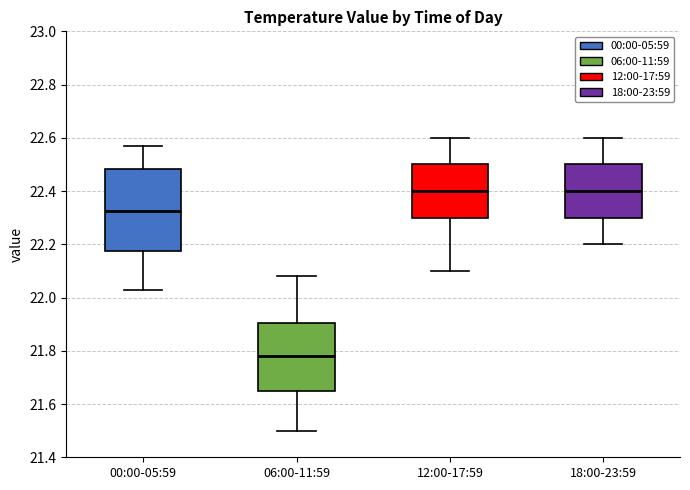

Reading left to right, transcribe this box plot: for each box, give where its median line is, the range the box spans, and where its two whiskers end, as read against the y-axis. The values are not printed on the chart, so give them approximately, as read against the axis.

00:00-05:59: median 22.32, box 22.18 to 22.48, whiskers 22.04 to 22.58
06:00-11:59: median 21.78, box 21.64 to 21.90, whiskers 21.50 to 22.08
12:00-17:59: median 22.40, box 22.30 to 22.50, whiskers 22.10 to 22.60
18:00-23:59: median 22.40, box 22.30 to 22.50, whiskers 22.20 to 22.60